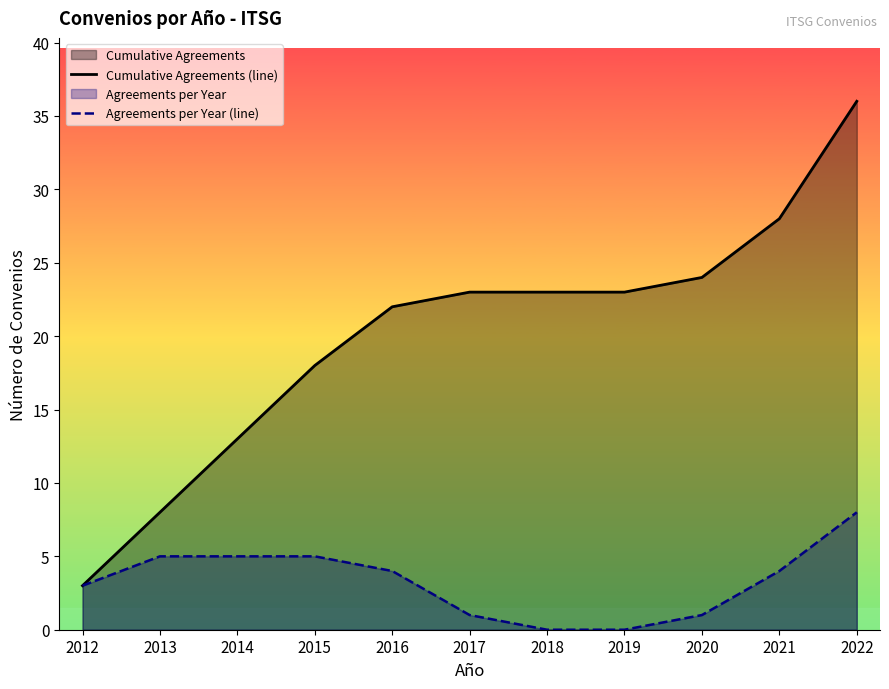

Does the chart display data point markers on the line(s)?

No